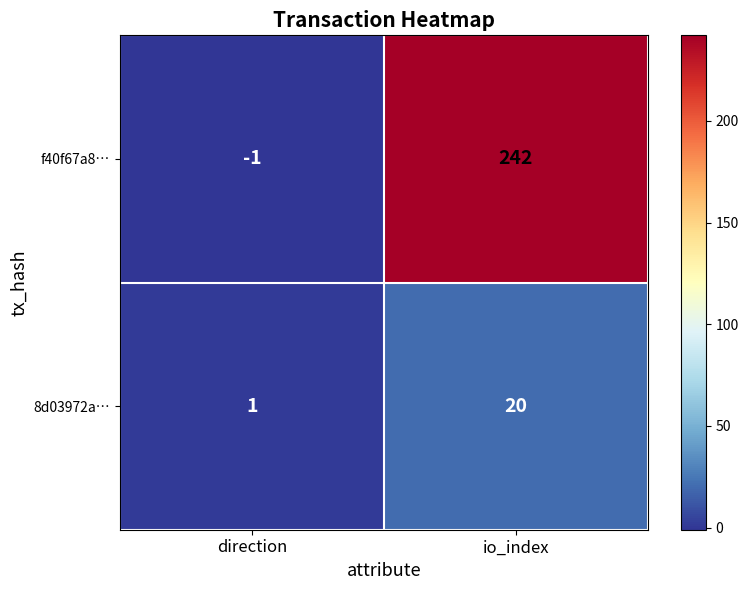

Reading right to left, what are all the values shown in this chart?

f40f67a8…: io_index=242	direction=-1
8d03972a…: io_index=20	direction=1